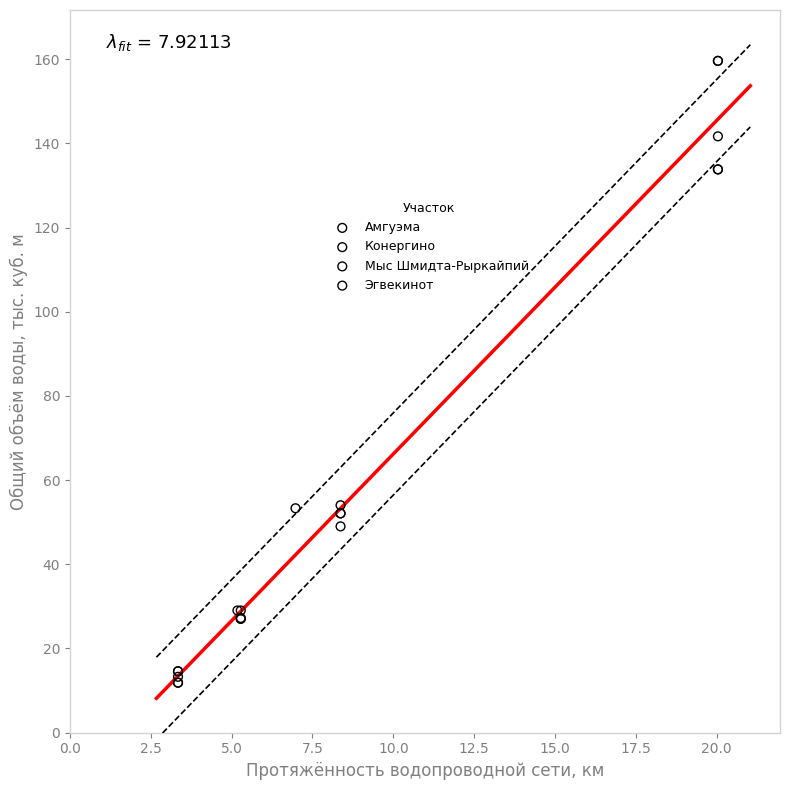

Which series reaches the minimum Y coordinate?

Конергино